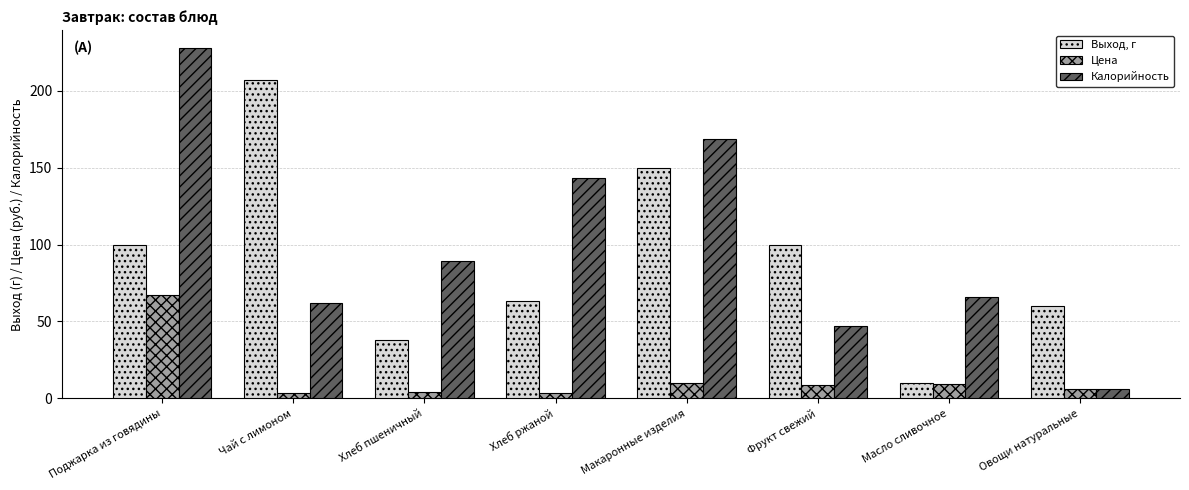

Which series has the largest range (max minus min)?

Калорийность